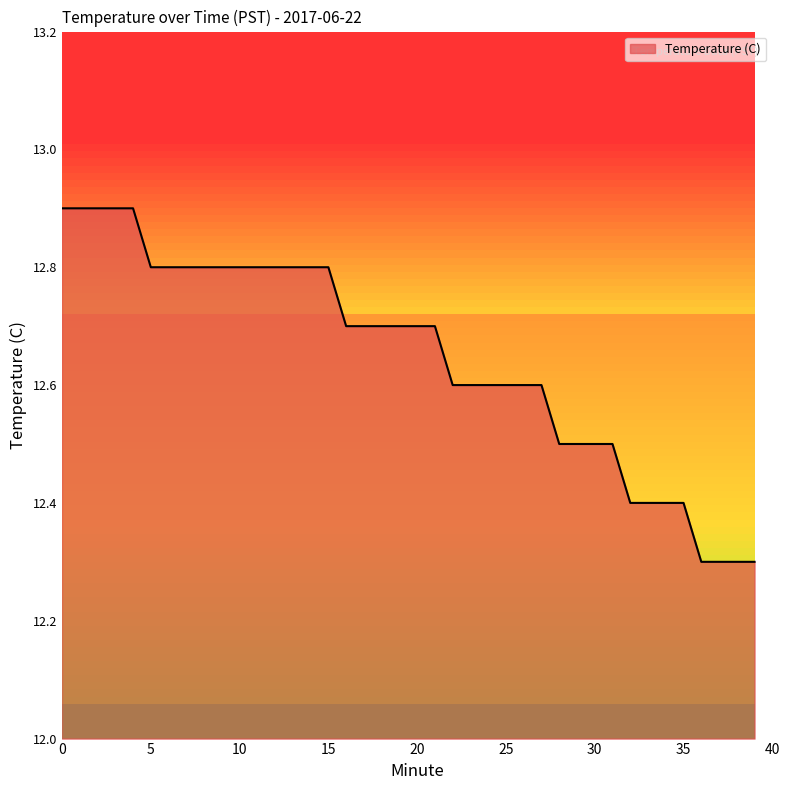

What is the minimum value shown in the chart?

12.3